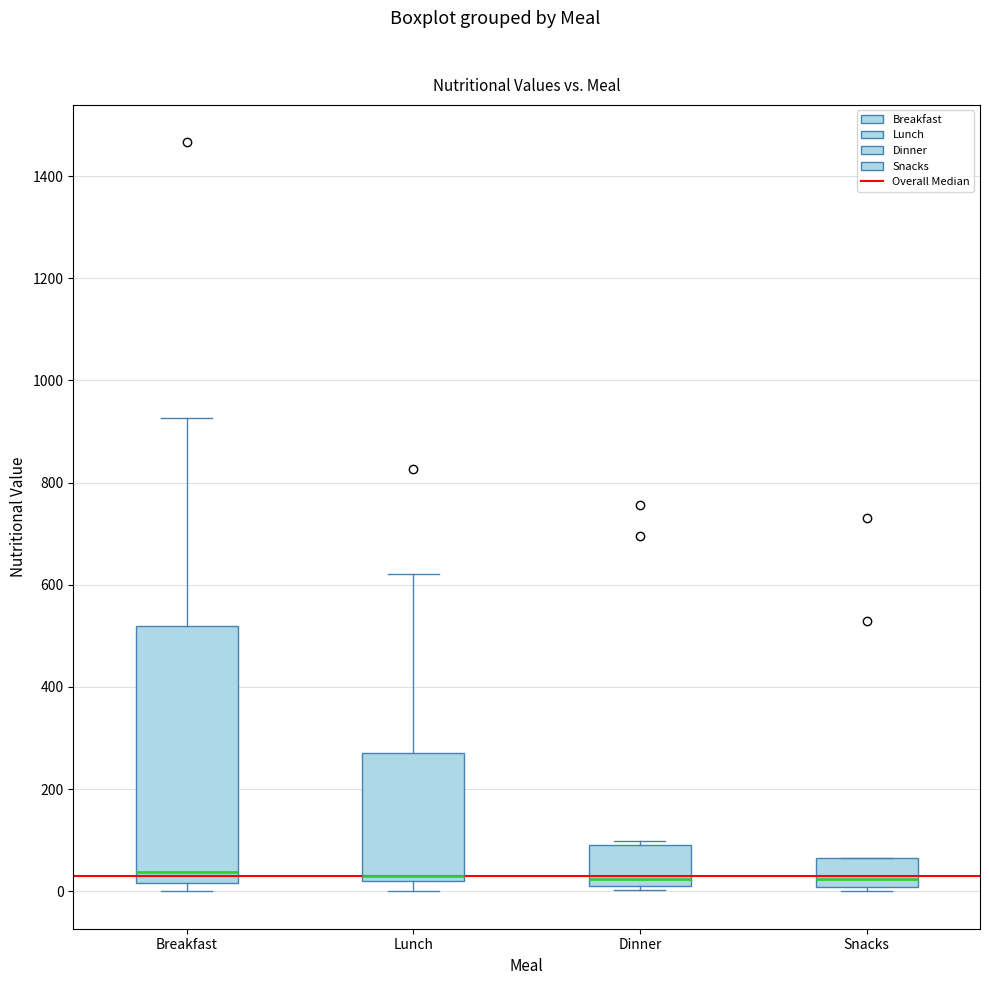

Where is the lower edge of the box for Snacks on the y-axis? The values are not printed on the chart, so give them approximately, as read against the axis.

0